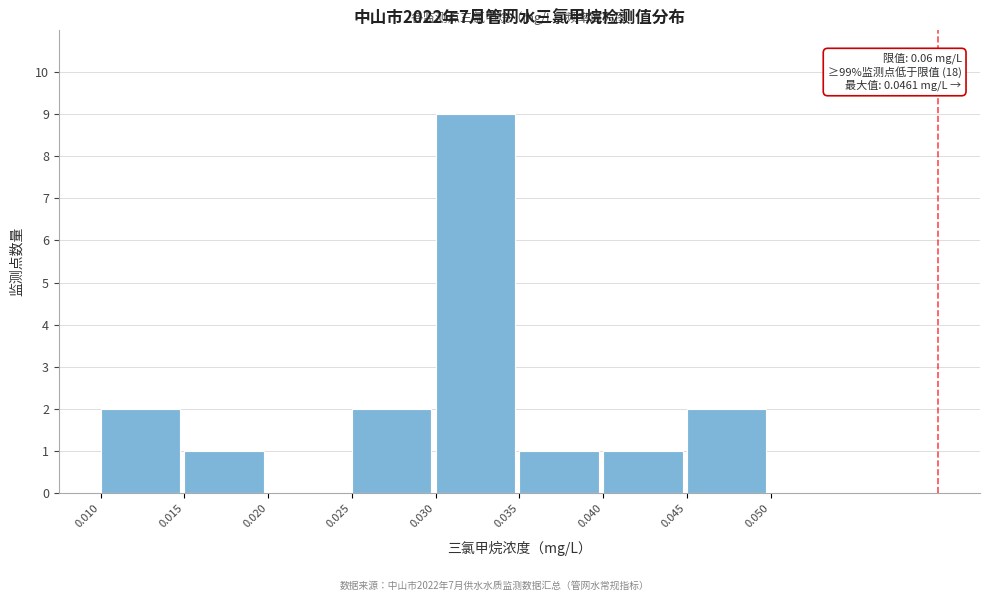

Over which range of the x-axis is the bar tallest?

0.030 to 0.035